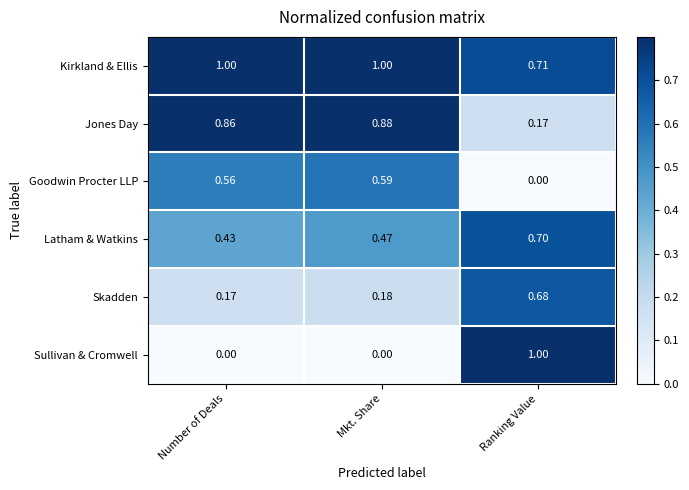

At which label is Goodwin Procter LLP closest to 0?

Ranking Value